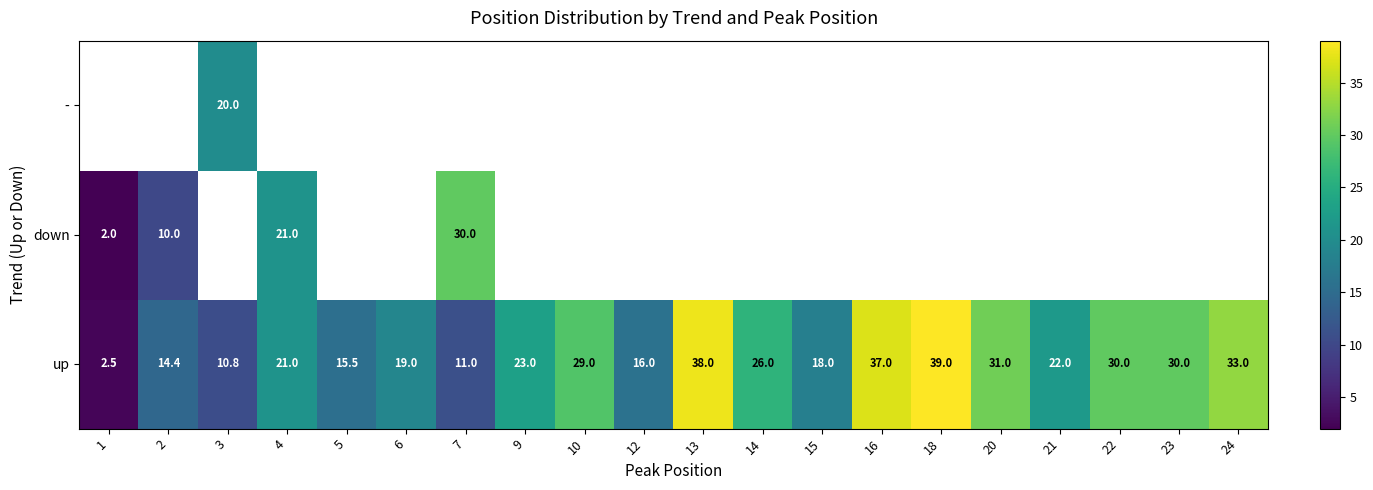

What is the average value of the up series?

23.3